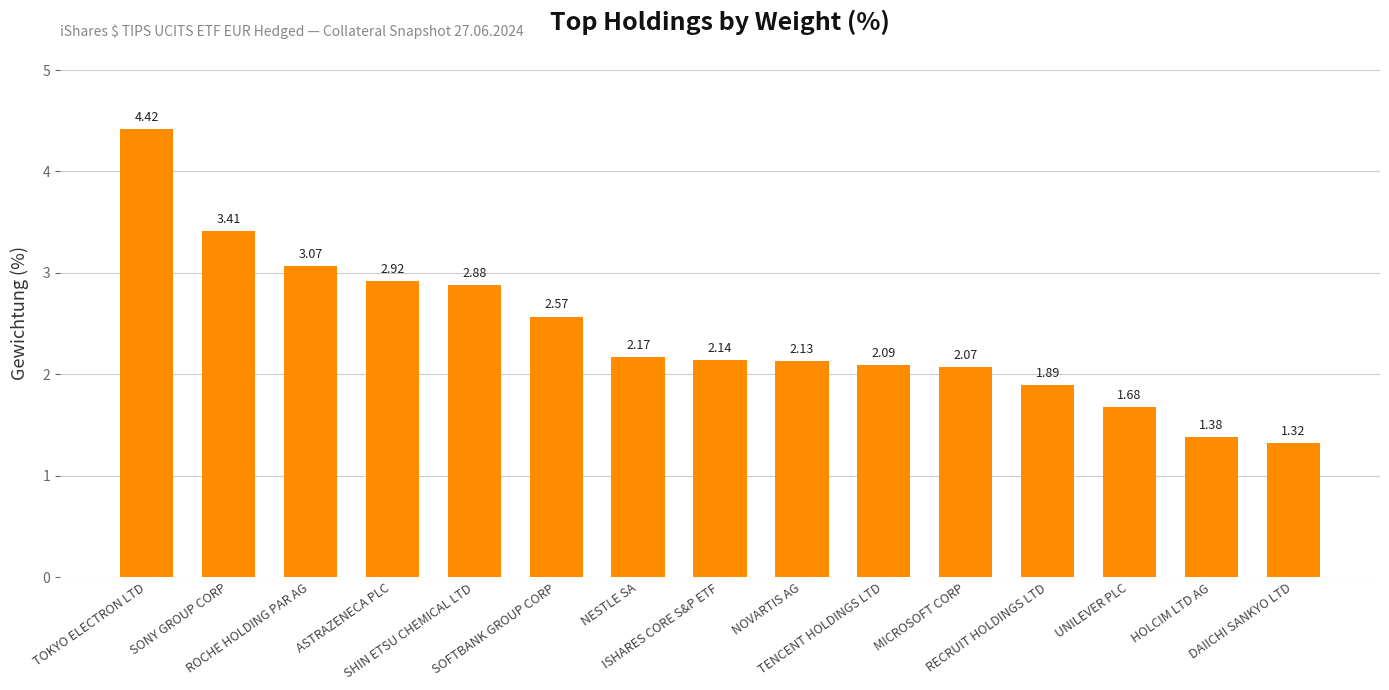

What is the difference between the values at SOFTBANK GROUP CORP and UNILEVER PLC?

0.9